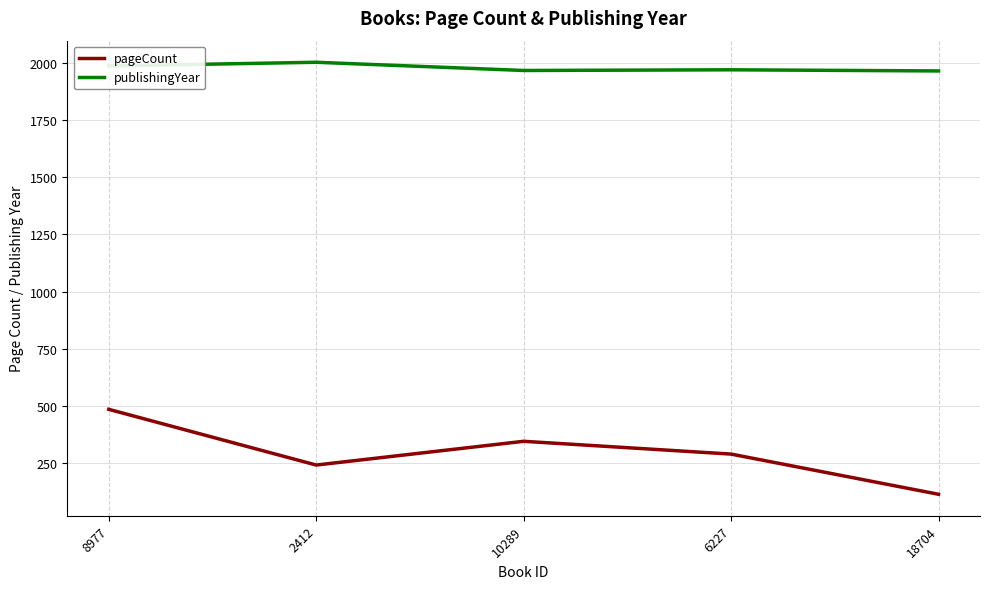

True or false: pageCount and publishingYear cross at least once.

False